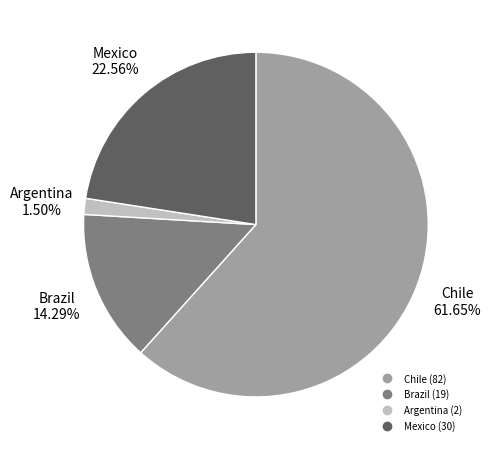

What percentage is the Mexico slice, to the nearest percent?

23%